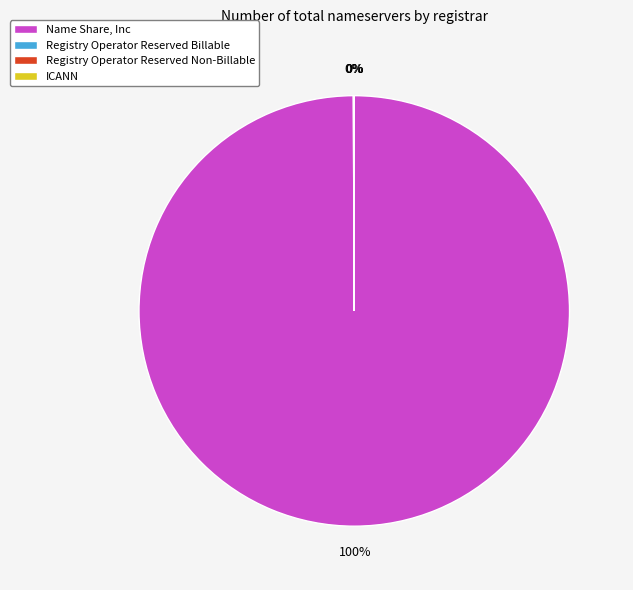

How many slices are in this pie chart?

4